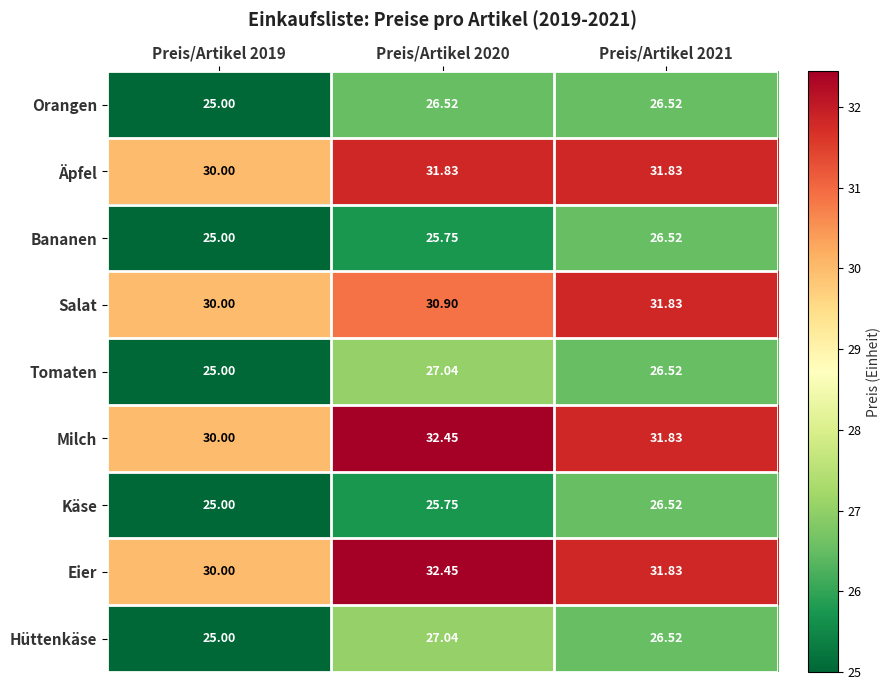

Between Preis/Artikel 2020 and Preis/Artikel 2021, which series saw the biggest shift?

Salat